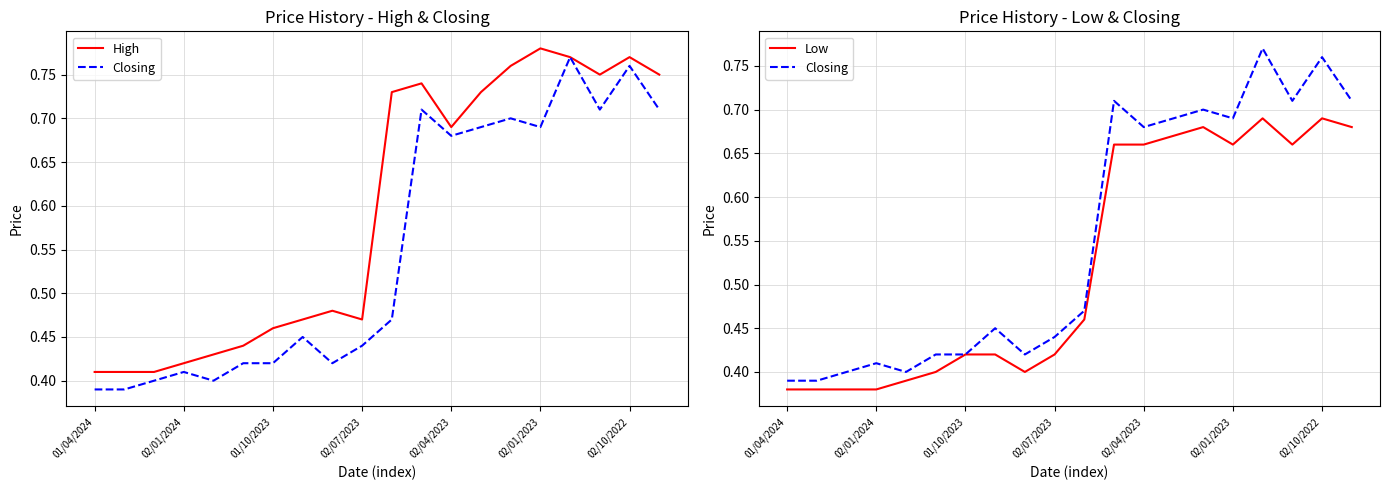

What are all the series names shown in the legend?

High, Closing, Low